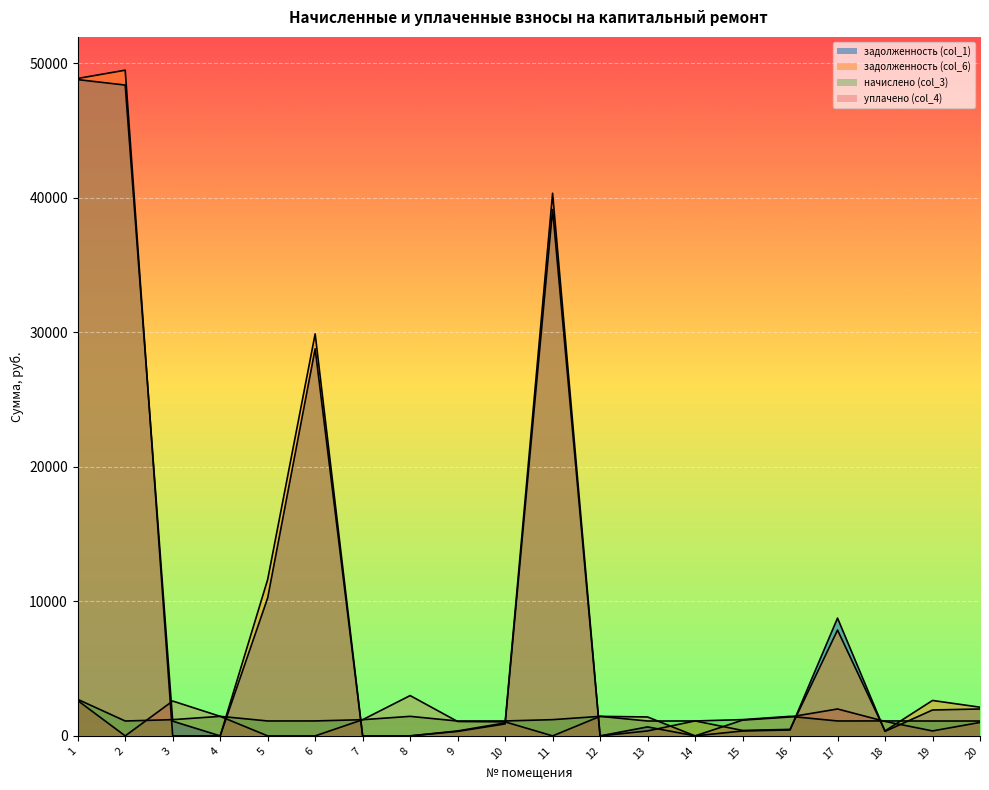

Reading right to left, list all the values displayed in this chart.

задолженность (col_1): 20=2000.0	19=1926.0	18=335.7	17=8754.5	16=438.7	15=365.3	14=3.2	13=668.4	12=0.0	11=39117.9	10=889.9	9=333.4	8=0.0	7=0.0	6=28765.8	5=10252.7	4=0.0	3=1094.9	2=48365.0	1=48771.0
задолженность (col_6): 20=2132.8	19=2632.8	18=370.6	17=7863.7	16=484.3	15=403.3	14=1113.4	13=368.9	12=0.0	11=40325.3	10=966.3	9=368.1	8=0.0	7=0.0	6=29877.5	5=11620.6	4=0.0	3=0.0	2=49471.8	1=48856.2
начислено (col_3): 20=1106.8	19=1106.8	18=1111.7	17=1109.2	16=1452.8	15=1209.8	14=1109.2	13=1106.8	12=1452.8	11=1207.4	10=1109.2	9=1104.3	8=1452.8	7=1204.9	6=1111.7	5=1109.2	4=1452.8	3=1207.4	2=1106.8	1=2714.1
уплачено (col_4): 20=1000.9	19=368.9	18=1076.8	17=2000.0	16=1407.2	15=1171.8	14=0.0	13=1406.2	12=1452.8	11=0.0	10=1043.0	9=1069.7	8=2996.2	7=1204.9	6=0.0	5=0.0	4=1452.5	3=2591.0	2=0.0	1=2629.0